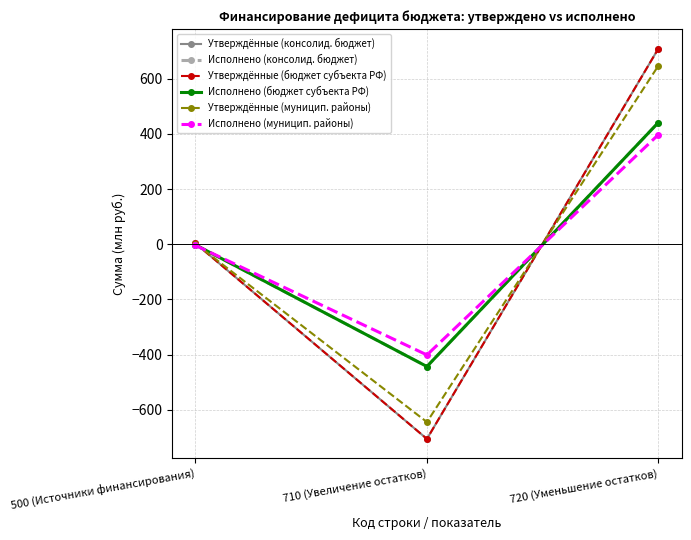

Does the chart have visible grid lines?

Yes